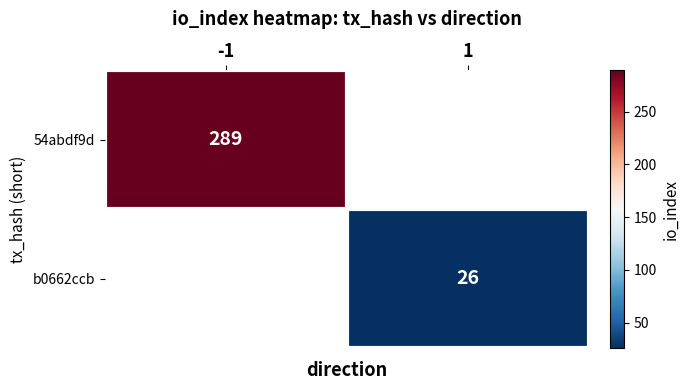

The 54abdf9d series shows 493.2 at -1. True or false?

False